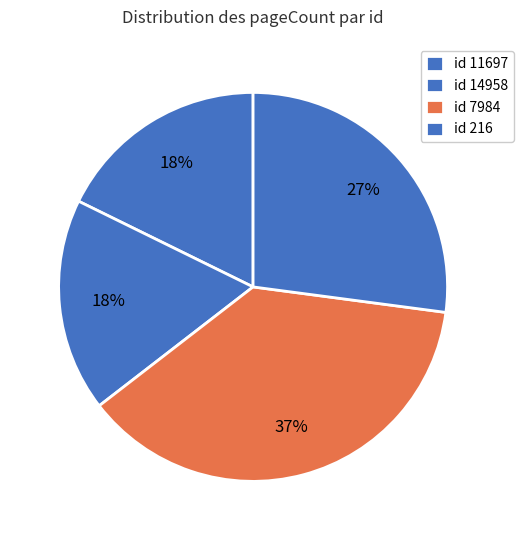

Count the number of slices in the pie.

4